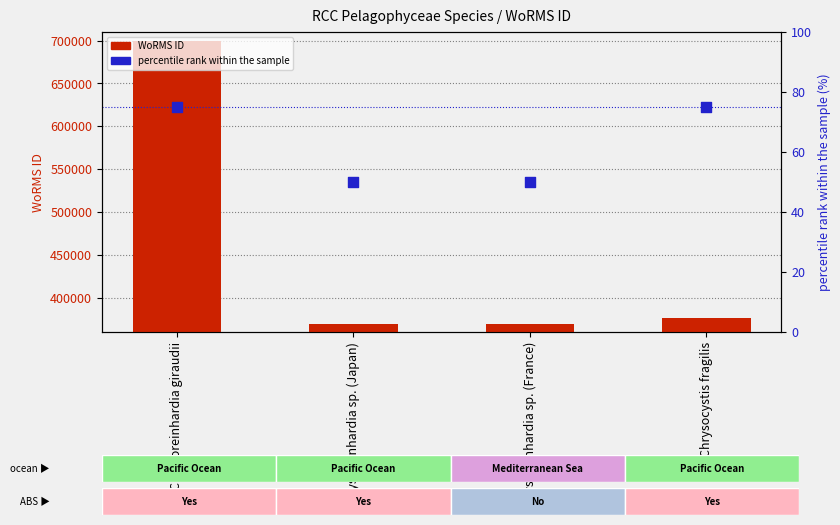

Which series reaches the maximum Y coordinate?

WoRMS ID